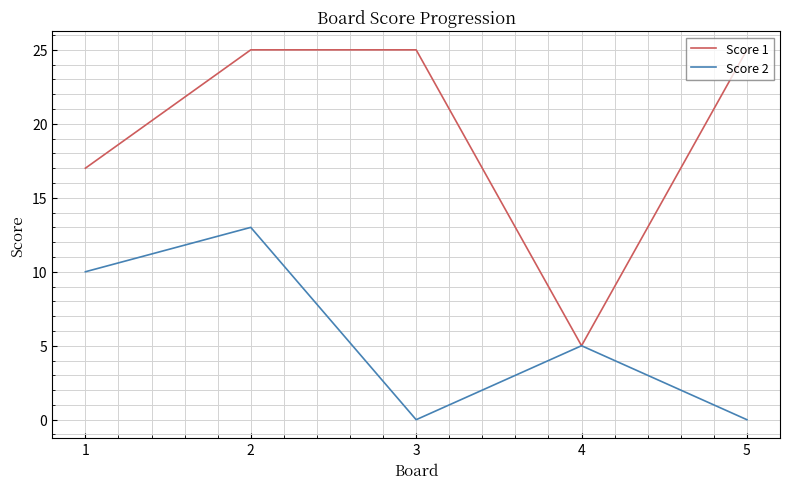

At how many categories does at least one series exceed 8?

4